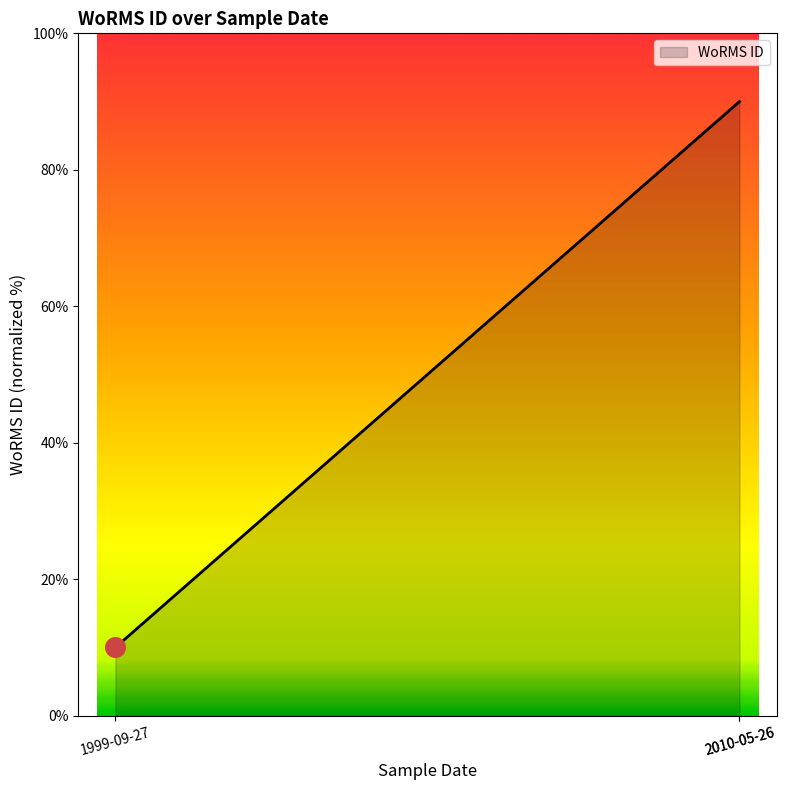

Approximately how many times larger is the value at 2010-05-26 compared to 1999-09-27?

9.0